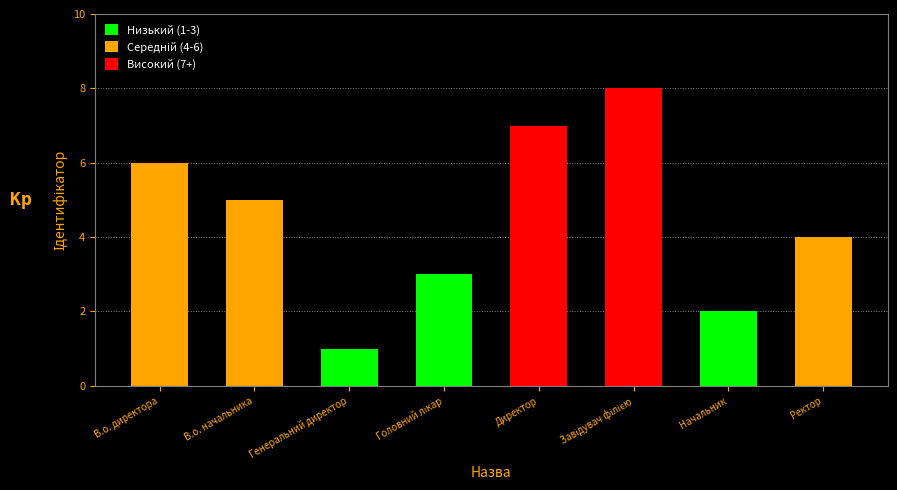

What is the change in value from В.о. директора to Генеральний директор?

-5